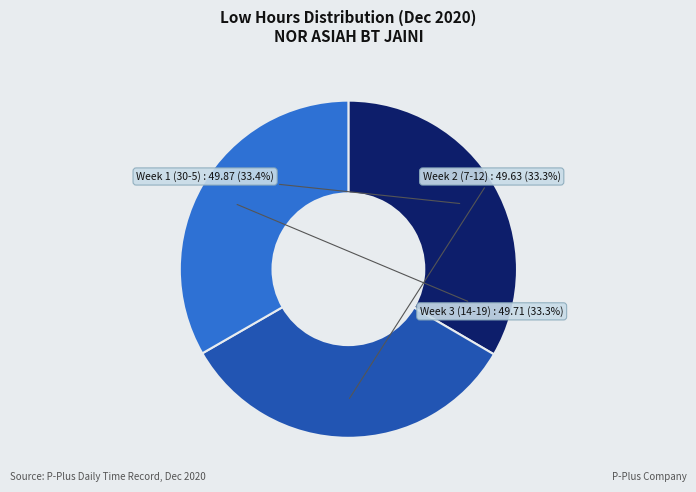

Does any single category account for the majority?

No